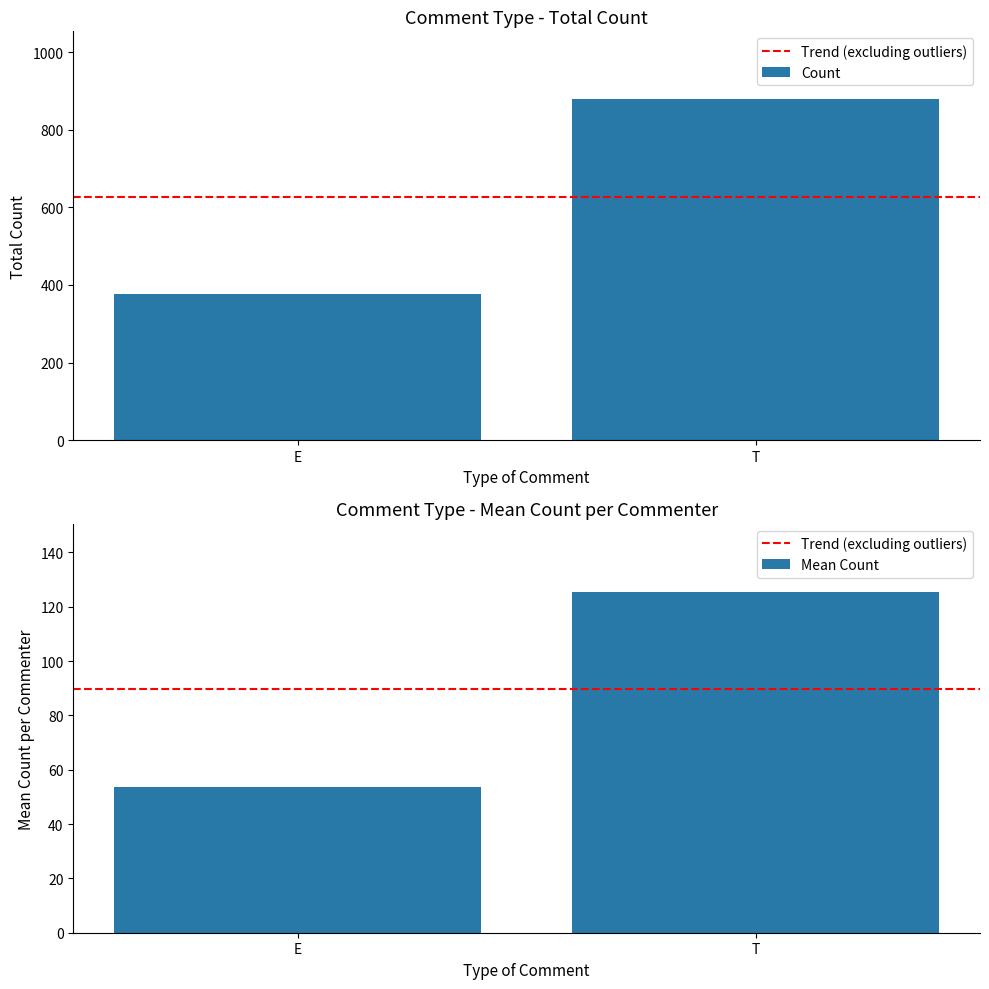

How many values in the Mean Count series exceed 125?

1